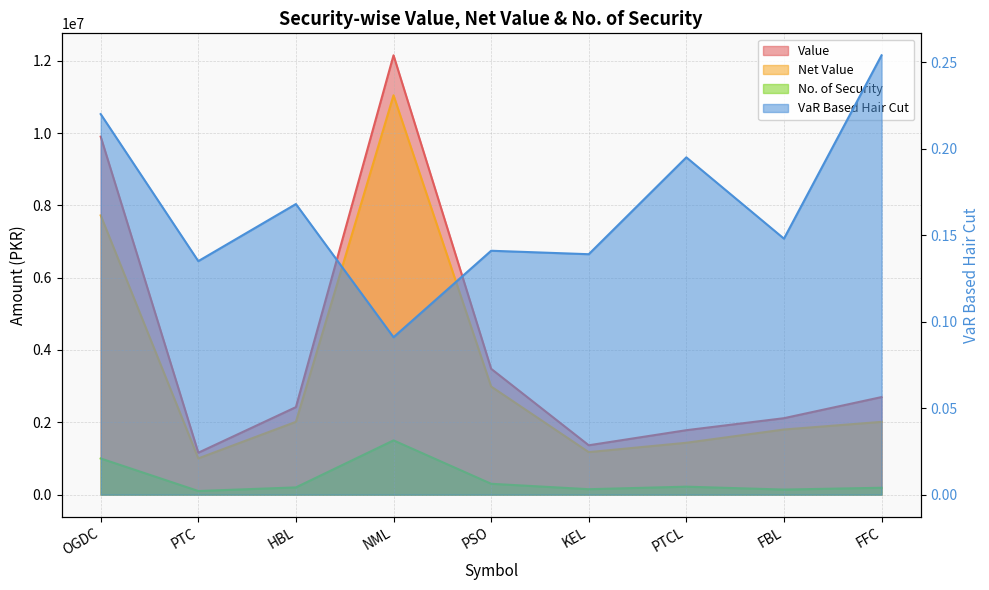

Where is VaR Based Hair Cut nearest to the value 0?

NML